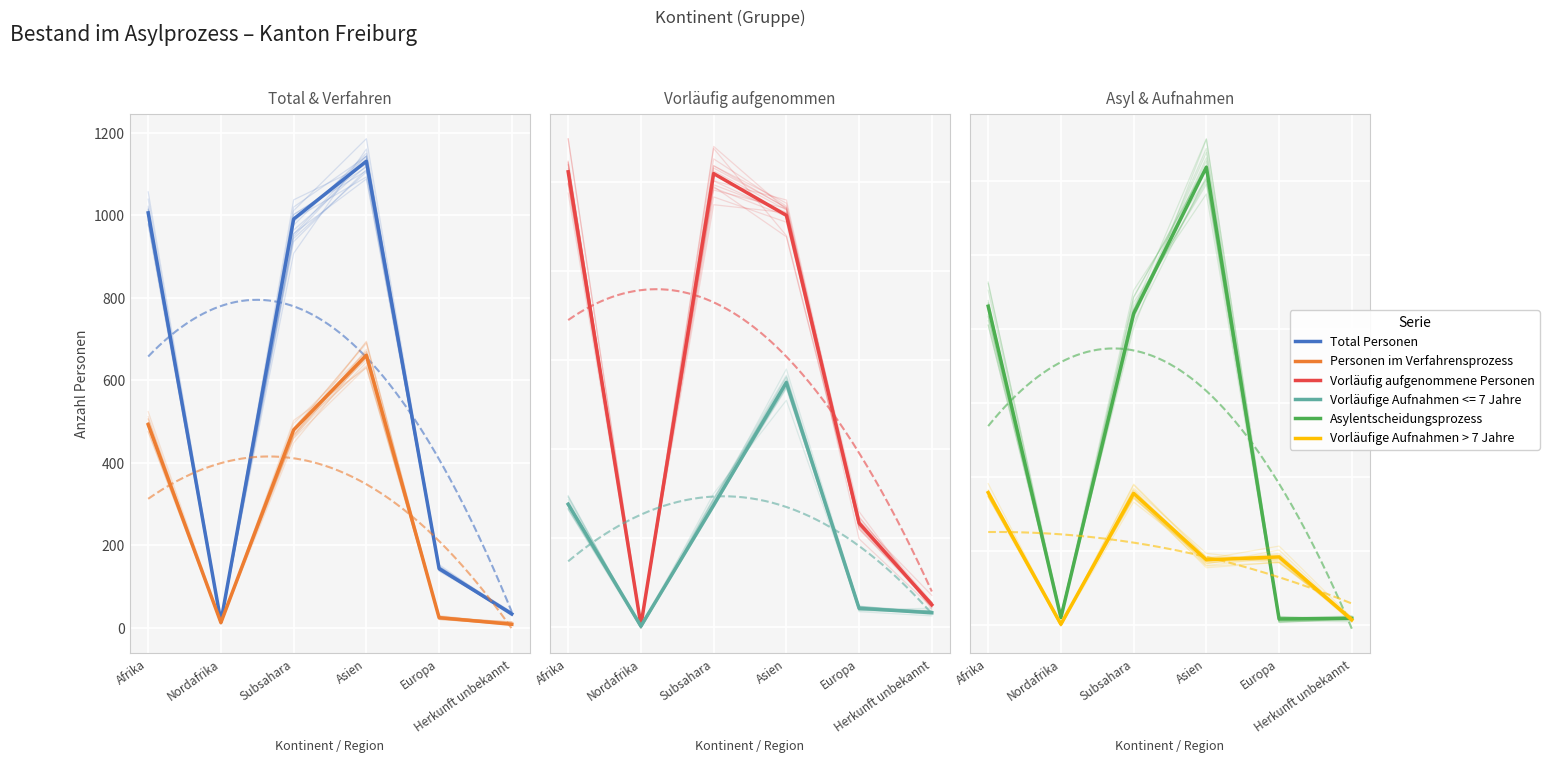

How many data points in Total Personen are above 991?

2